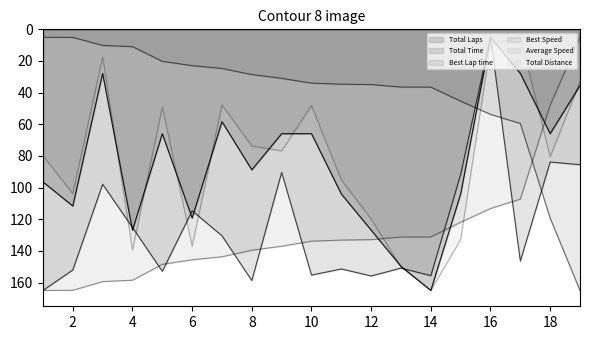

True or false: Best Lap time has more than 2 interior local peaks.

False